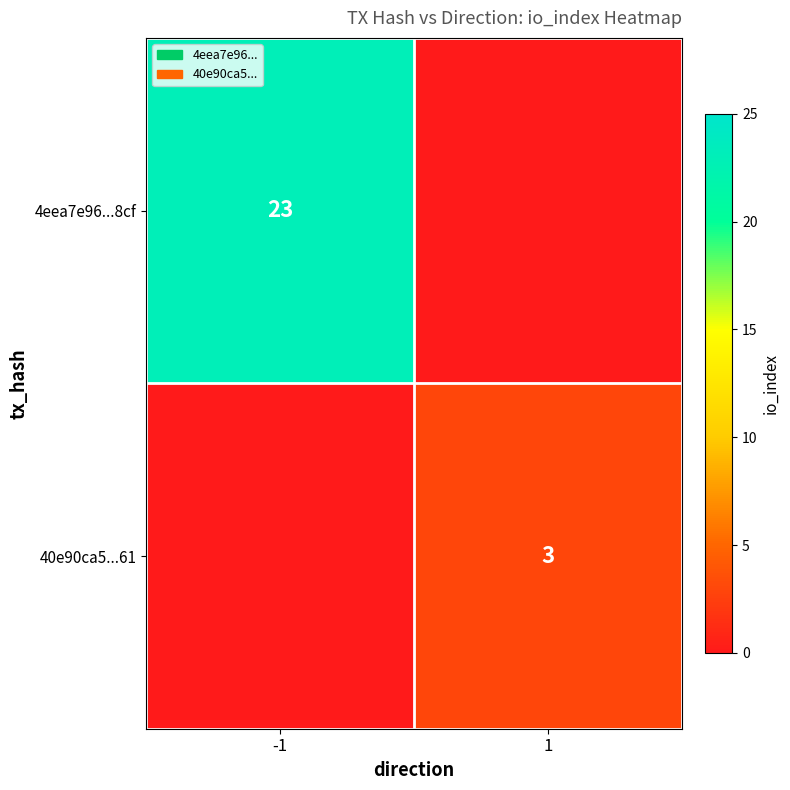

True or false: 40e90ca5...61 has a value of 5 at 1.

False